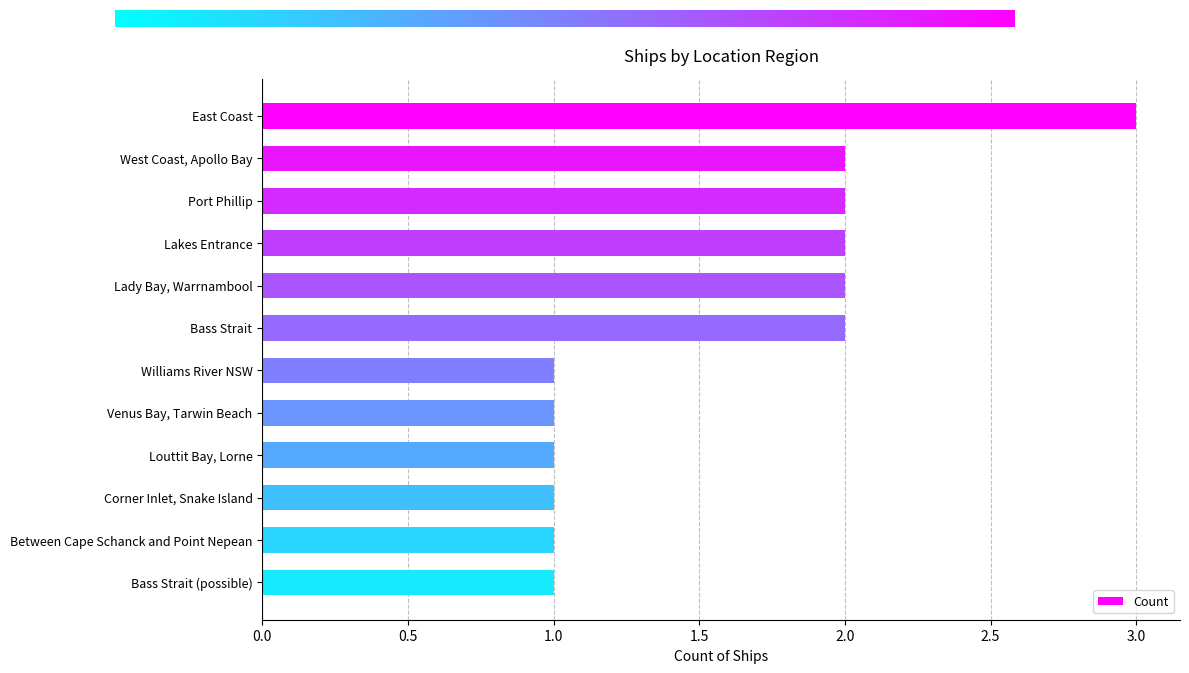

What is the maximum value shown in the chart?

3